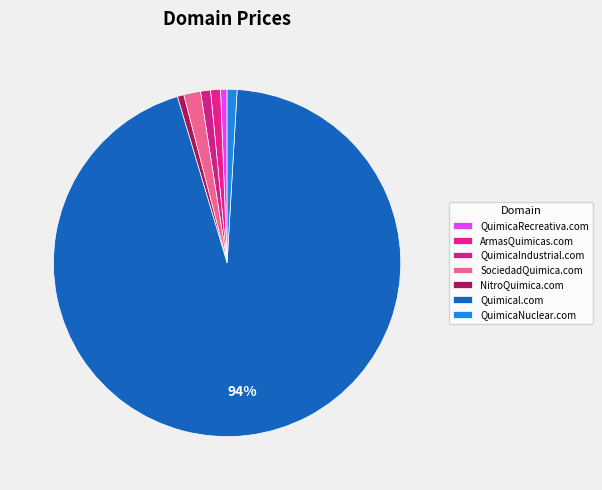

To the nearest percent, what is the difference between the largest and smallest slice percentages?

94%